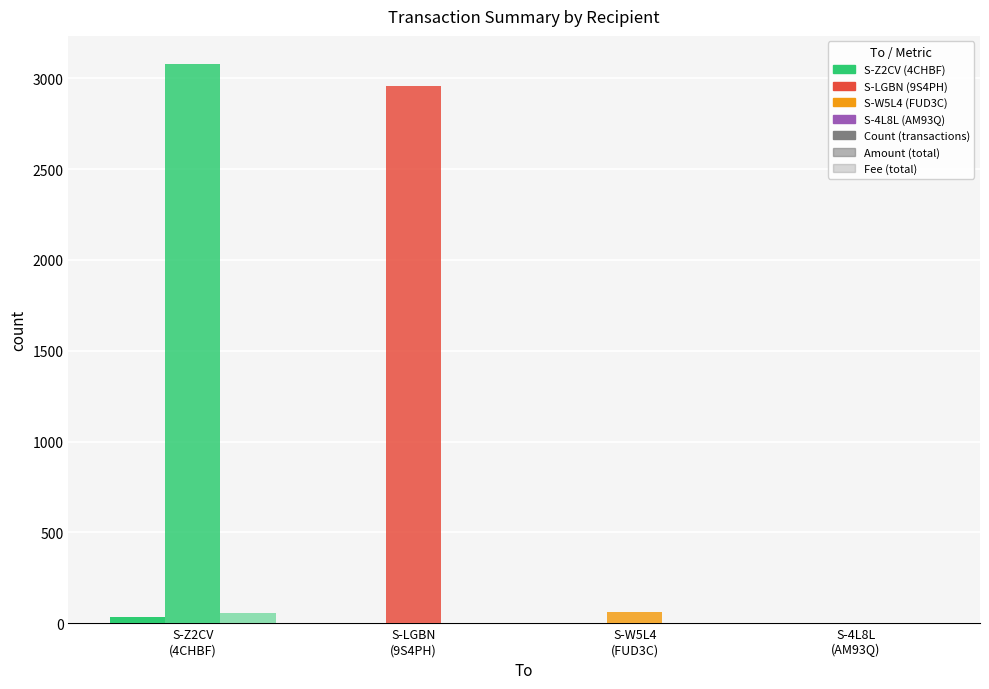

What is the approximate value of Fee (total) at S-4L8L
(AM93Q)?

1.0